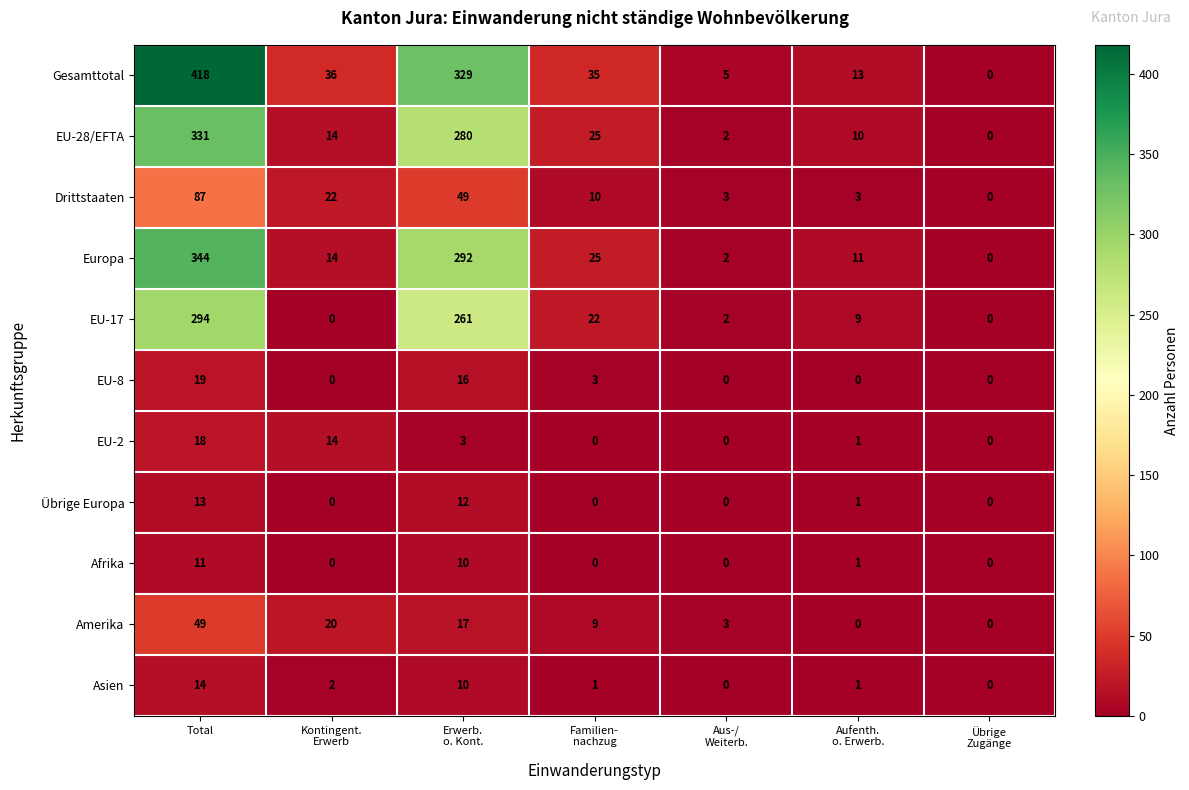

Which series has the widest spread of values?

Gesamttotal